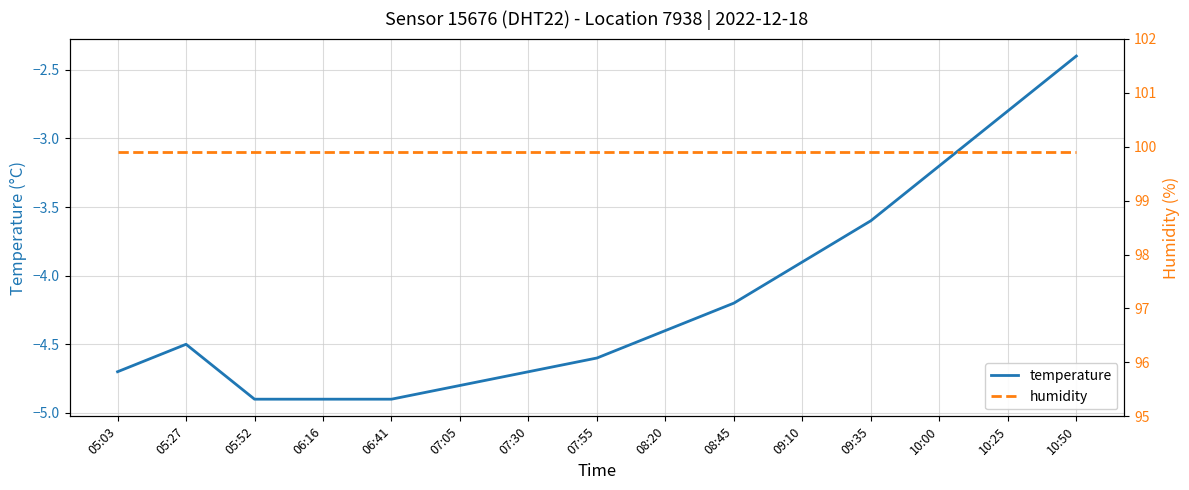

Reading right to left, transcribe all the data shown in this chart.

temperature: -2.4	-2.8	-3.2	-3.6	-3.9	-4.2	-4.4	-4.6	-4.7	-4.8	-4.9	-4.9	-4.9	-4.5	-4.7
humidity: 99.9	99.9	99.9	99.9	99.9	99.9	99.9	99.9	99.9	99.9	99.9	99.9	99.9	99.9	99.9